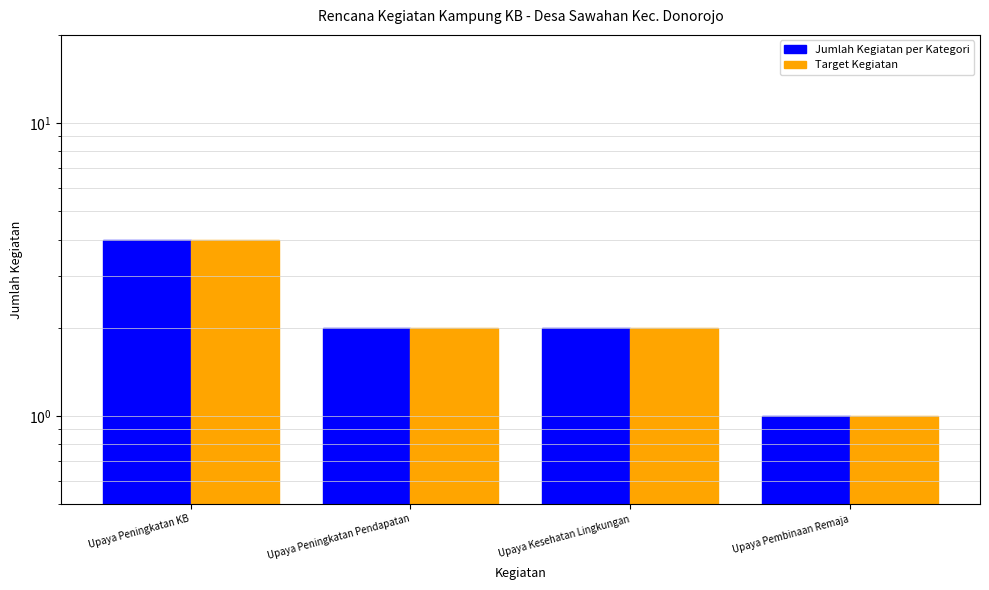

What is the sum of the Target Kegiatan values at Upaya Peningkatan KB and Upaya Kesehatan Lingkungan?

6